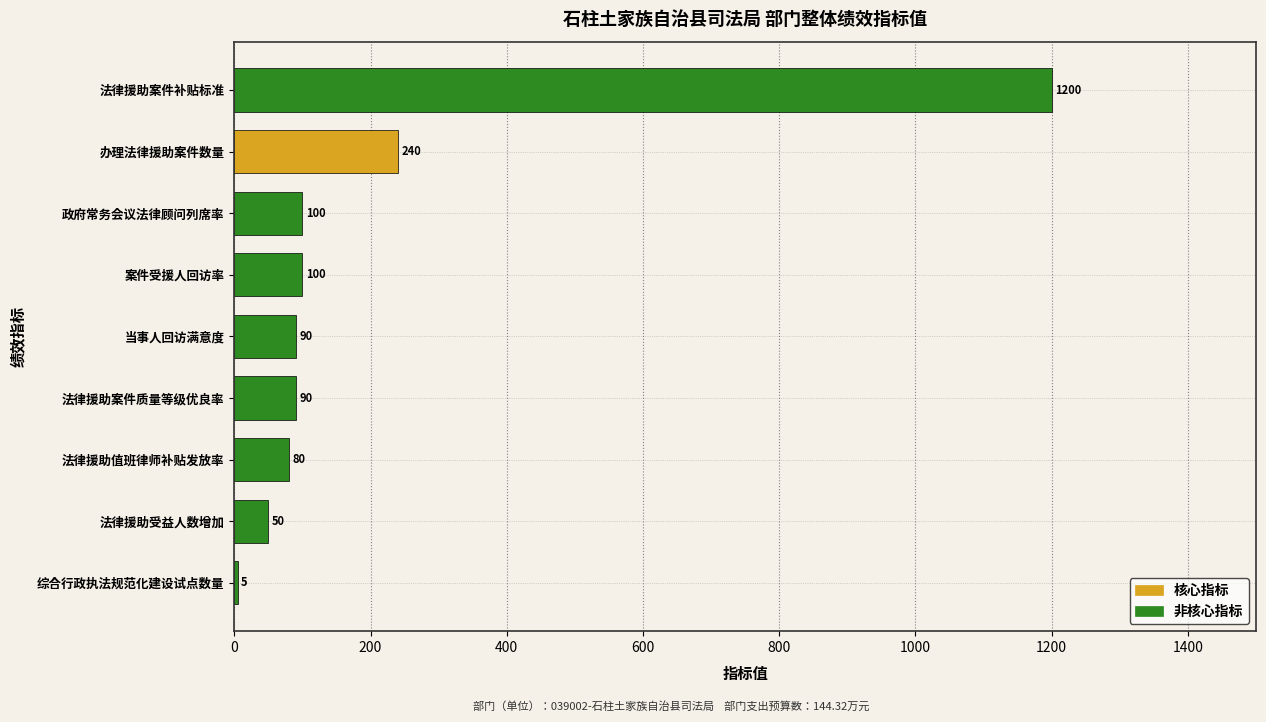

What is the change in value from 综合行政执法规范化建设试点数量 to 政府常务会议法律顾问列席率?

+95